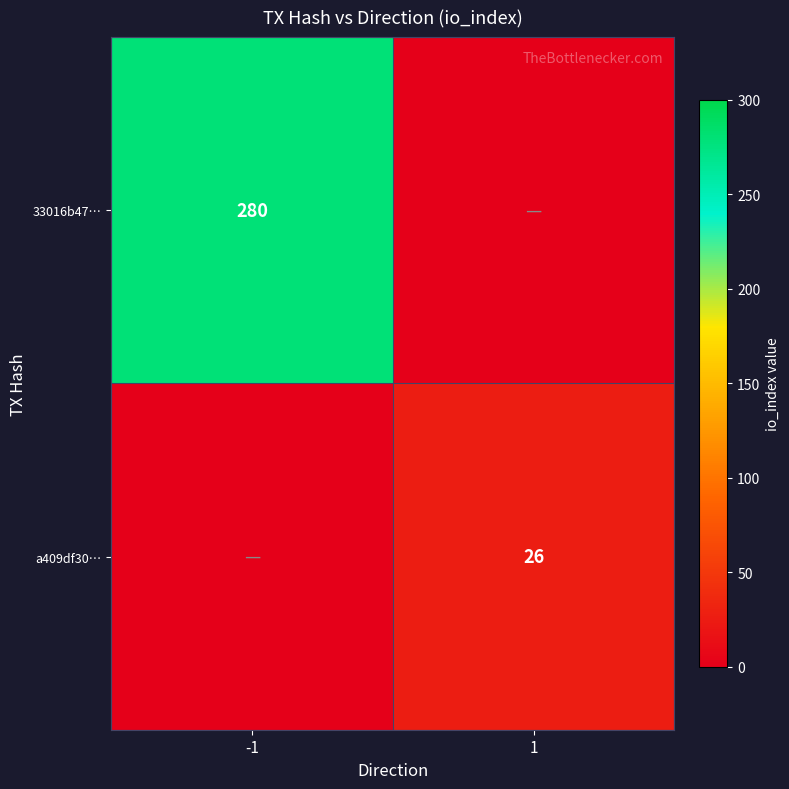

The value of 33016b47… at -1 is 280. True or false?

True